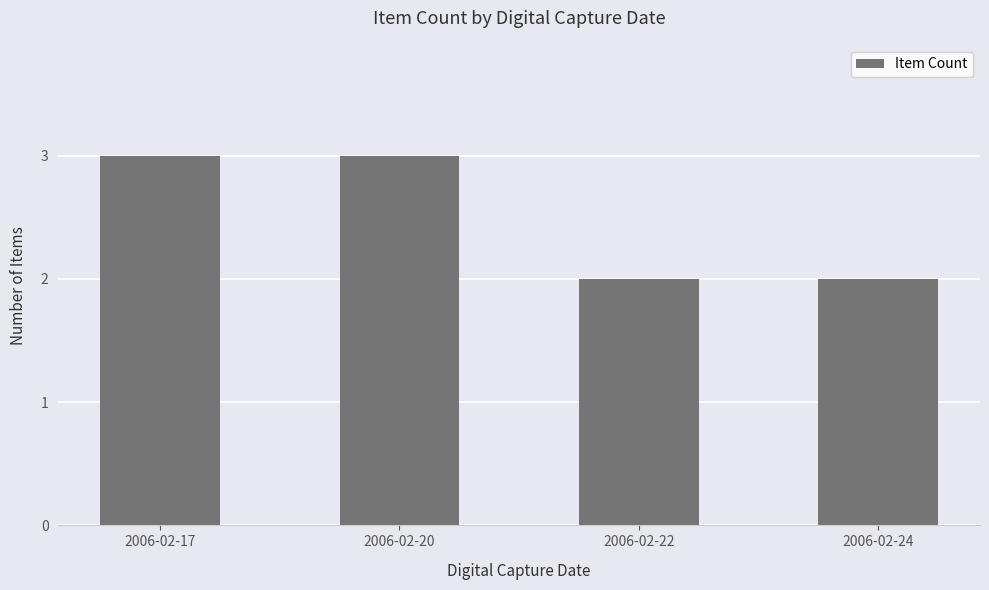

Is it true that the value at 2006-02-22 is 3?

False